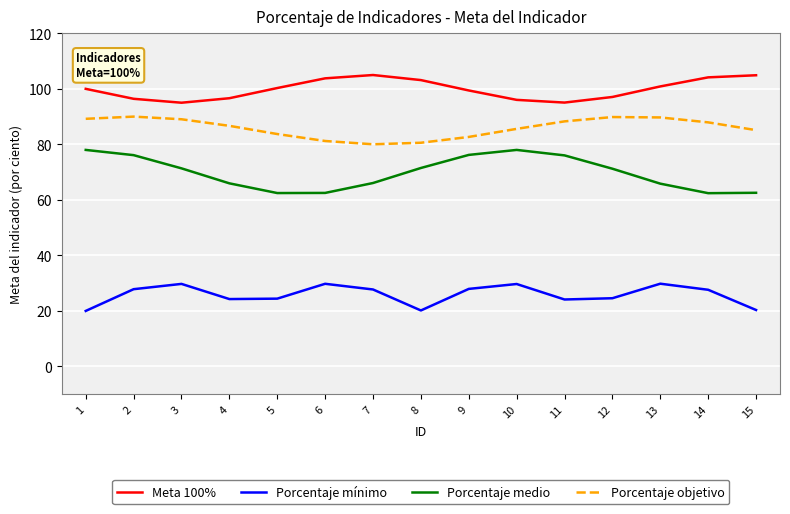

How many lines are shown in the chart?

4